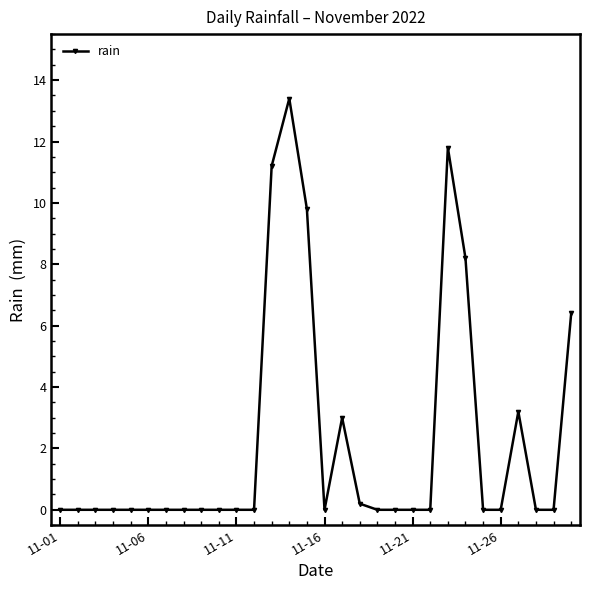

What is the sum of all values?

67.2